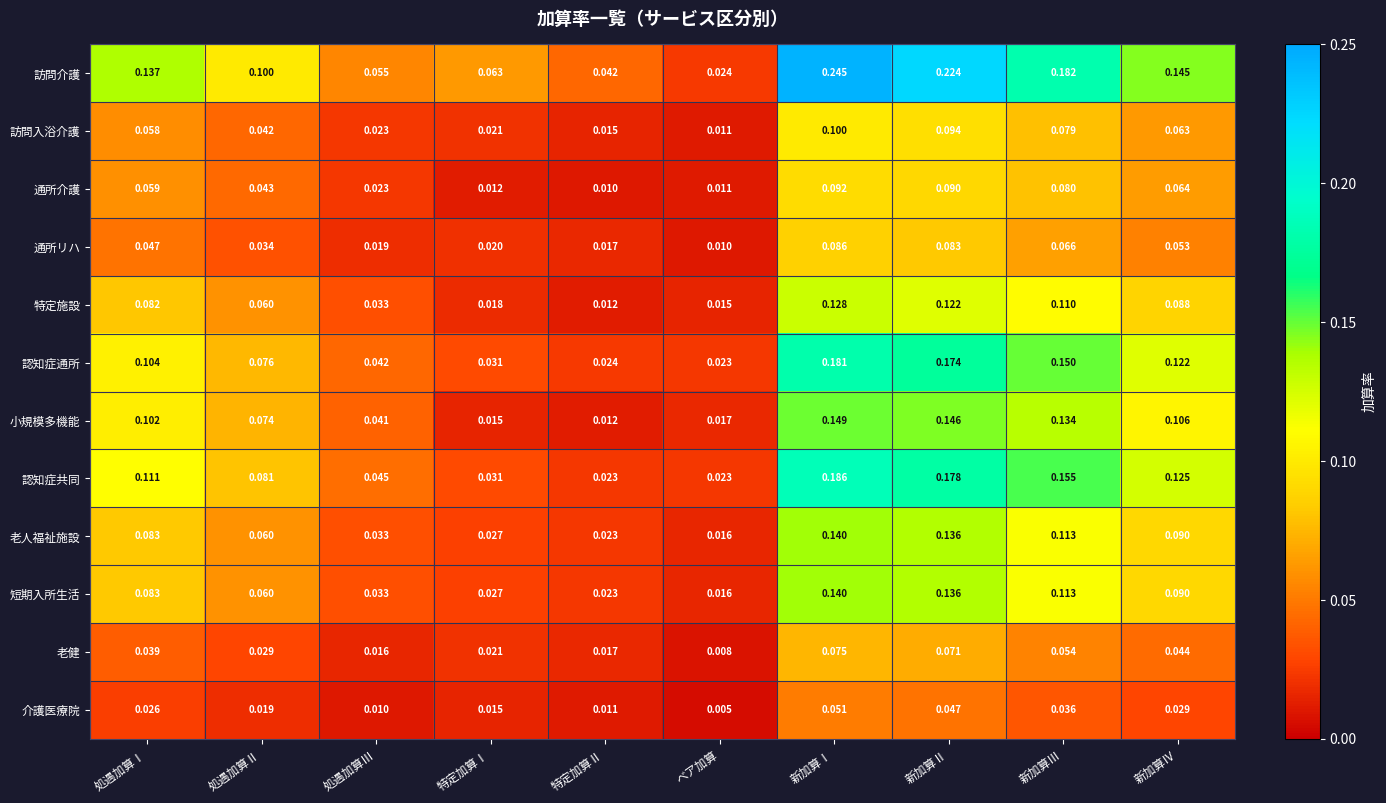

List the labels in order of 認知症通所 value, largest first.

新加算Ⅰ, 新加算Ⅱ, 新加算Ⅲ, 新加算Ⅳ, 処遇加算Ⅰ, 処遇加算Ⅱ, 処遇加算Ⅲ, 特定加算Ⅰ, 特定加算Ⅱ, ベア加算